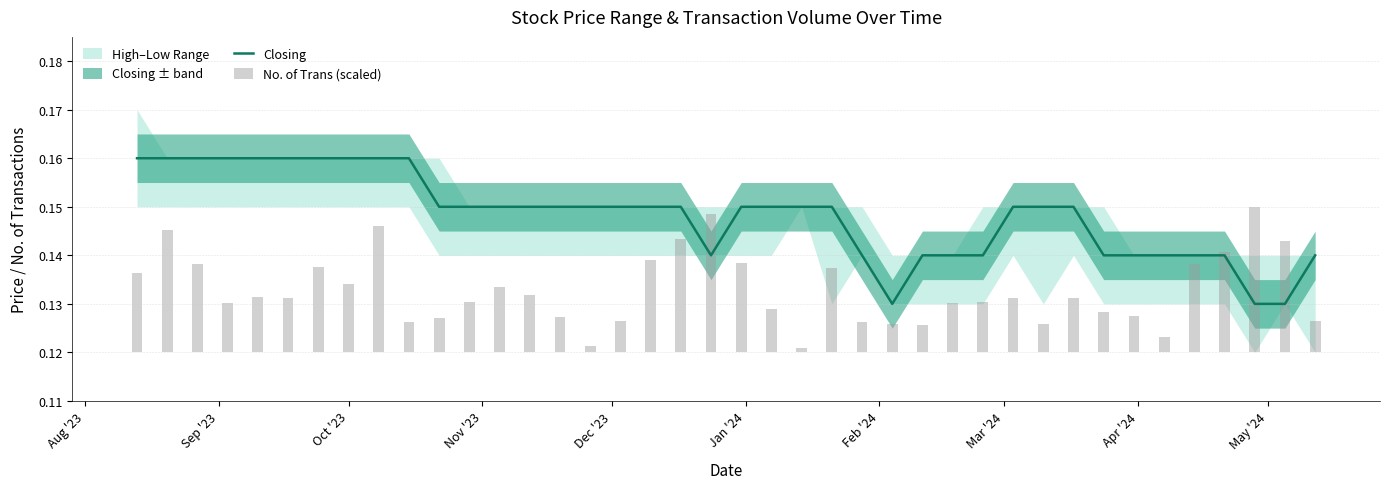

What is the maximum value shown in the chart?

0.2